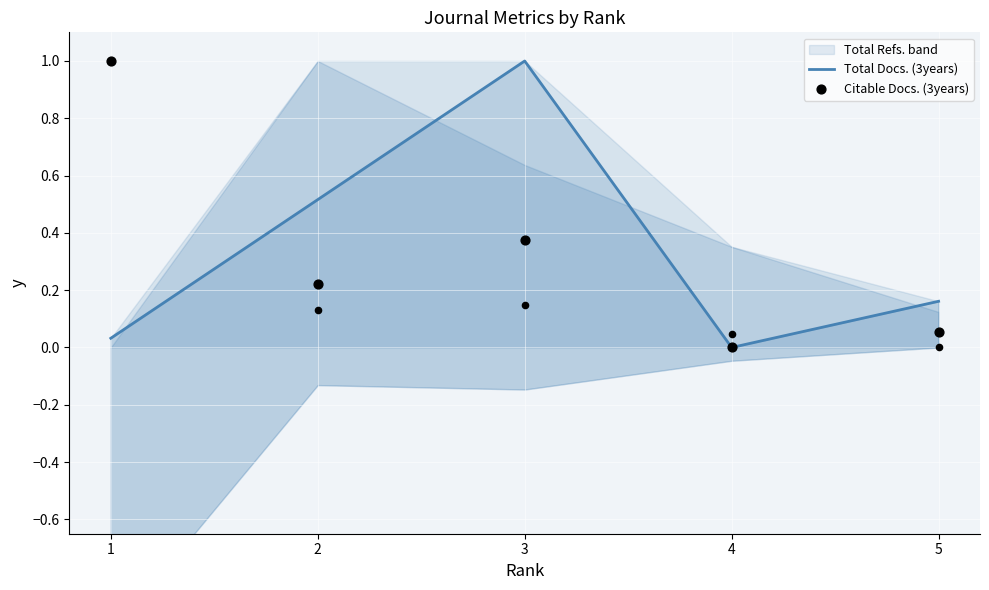

The Total Docs. (3years) series shows 0.1 at 1. True or false?

False